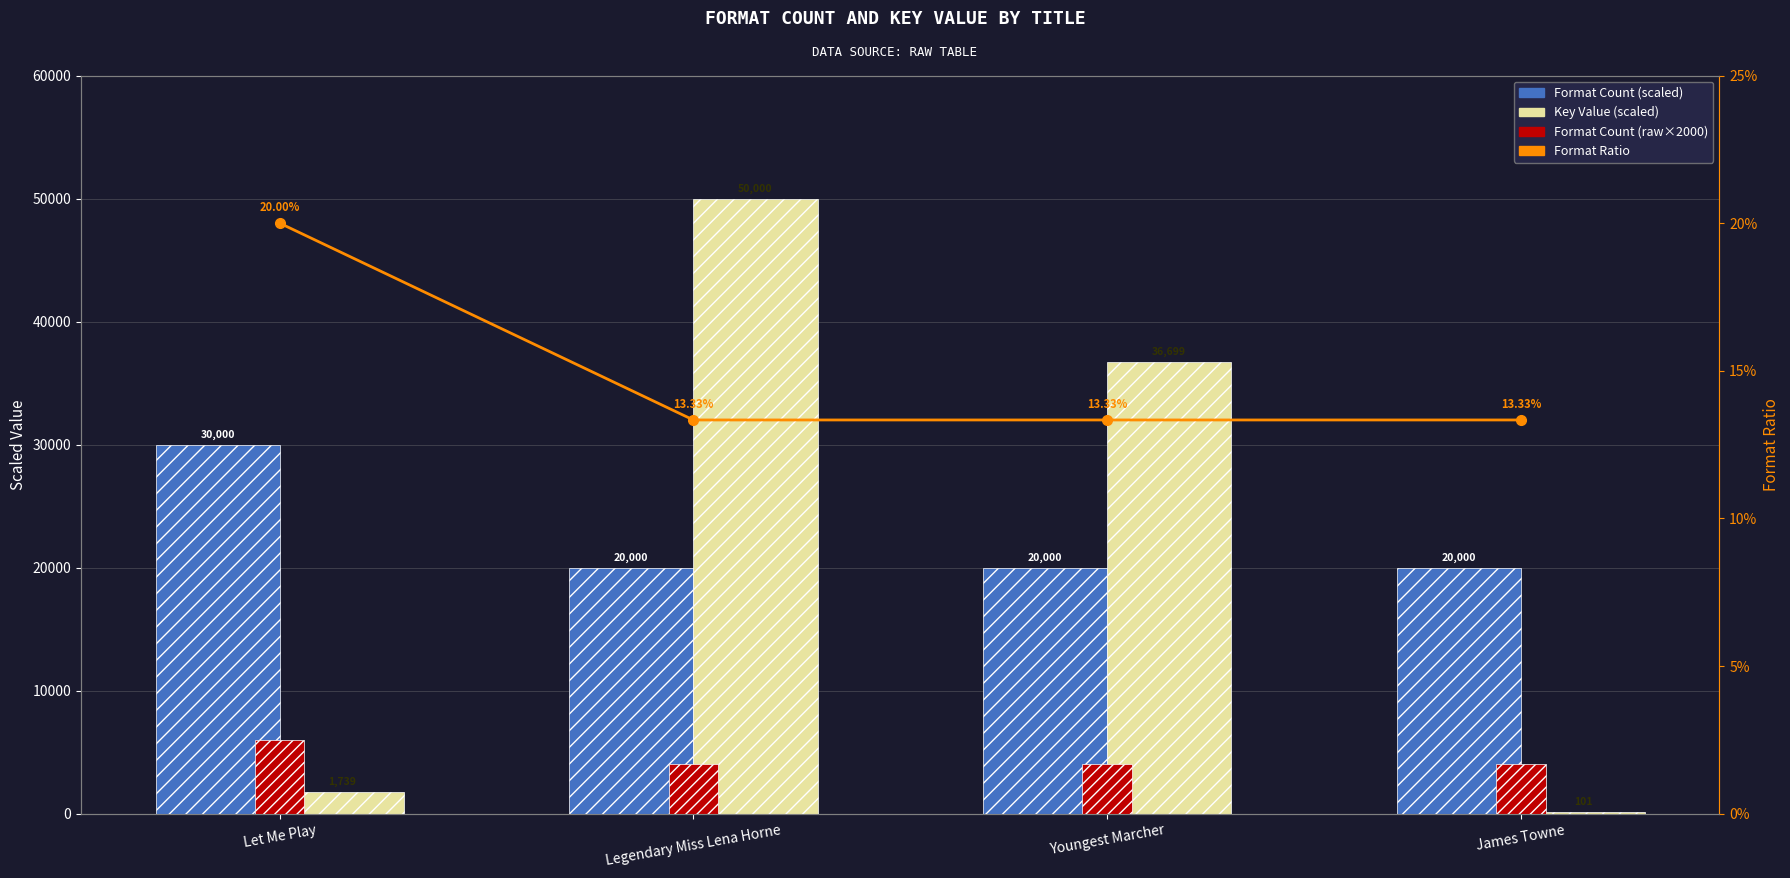

What is the label of the 3rd bar from the right?

Legendary Miss Lena Horne